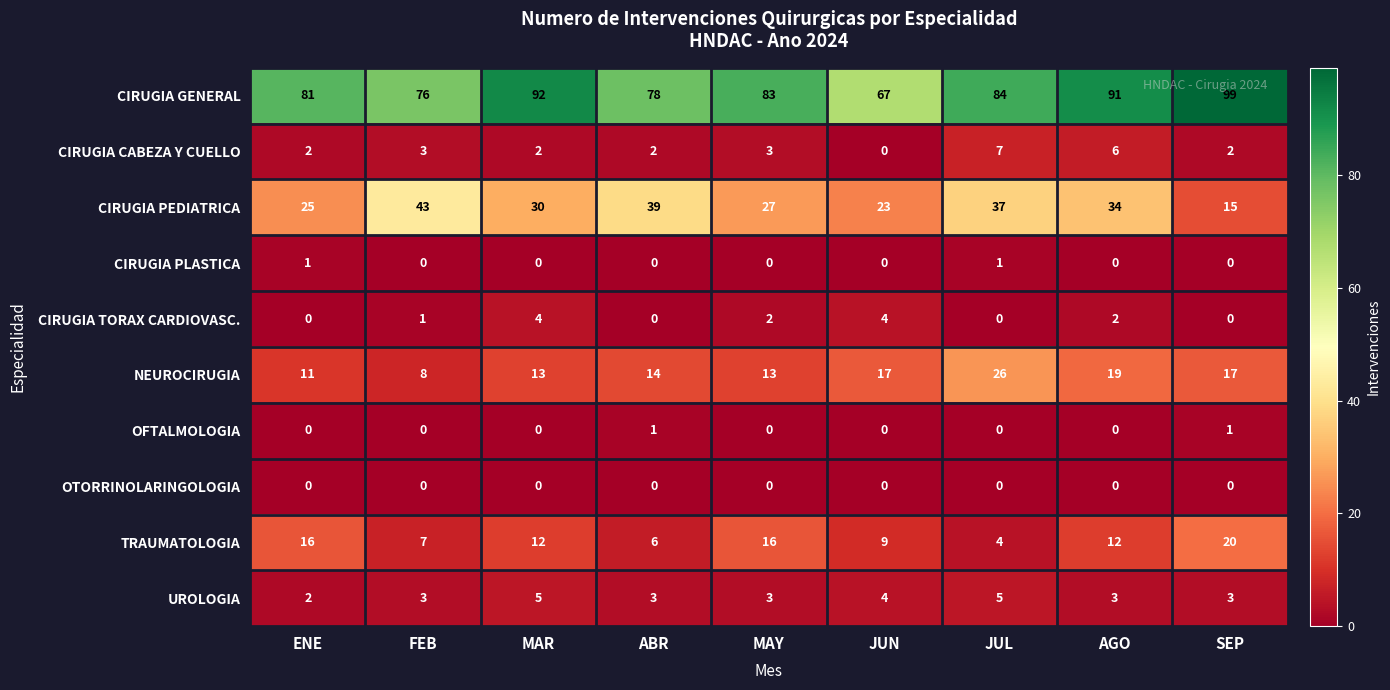

Is it true that CIRUGIA CABEZA Y CUELLO equals 2 at SEP?

True